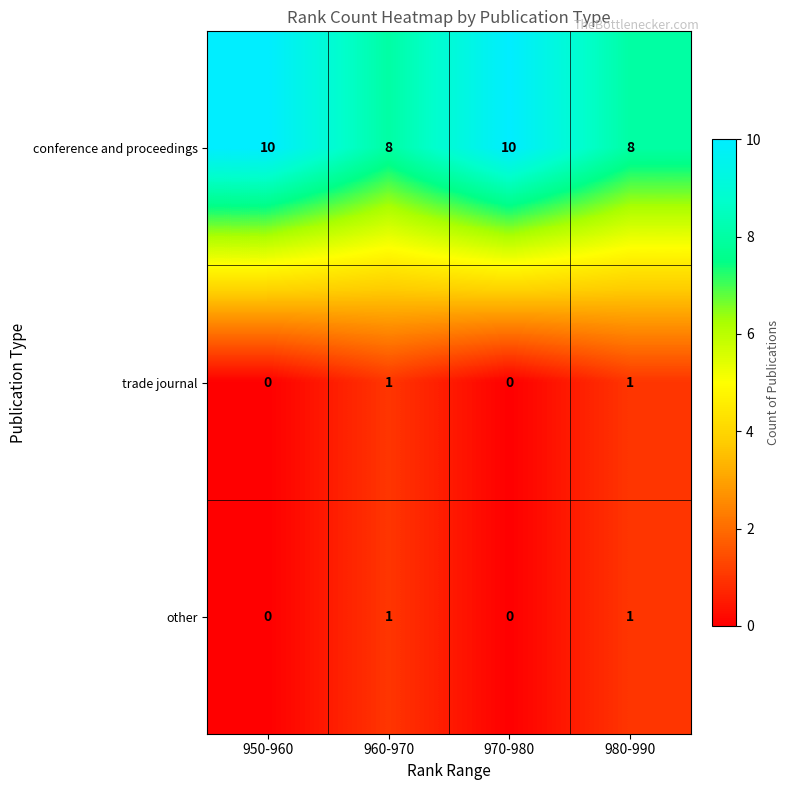

How many distinct data groups are displayed?

3